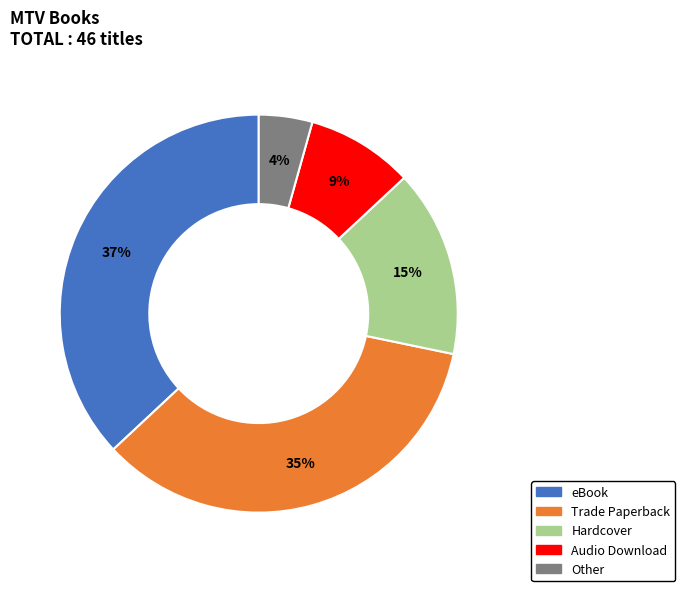

Is it true that Trade Paperback is 46% of the pie?

False